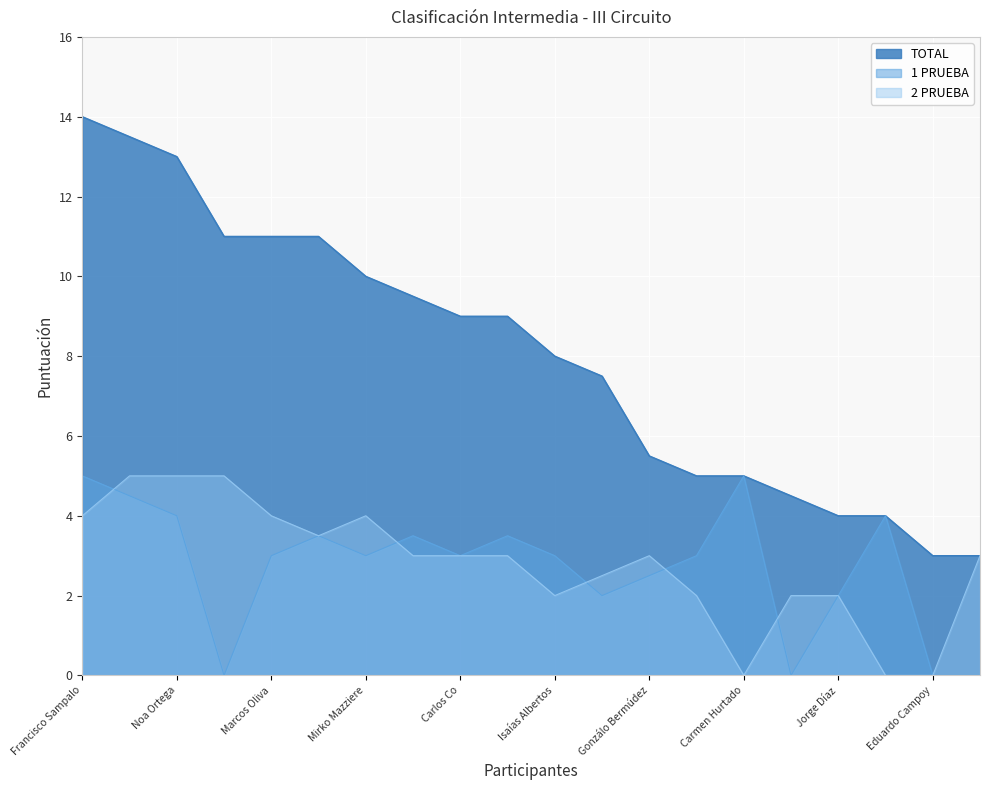

At how many categories does at least one series exceed 8?

10